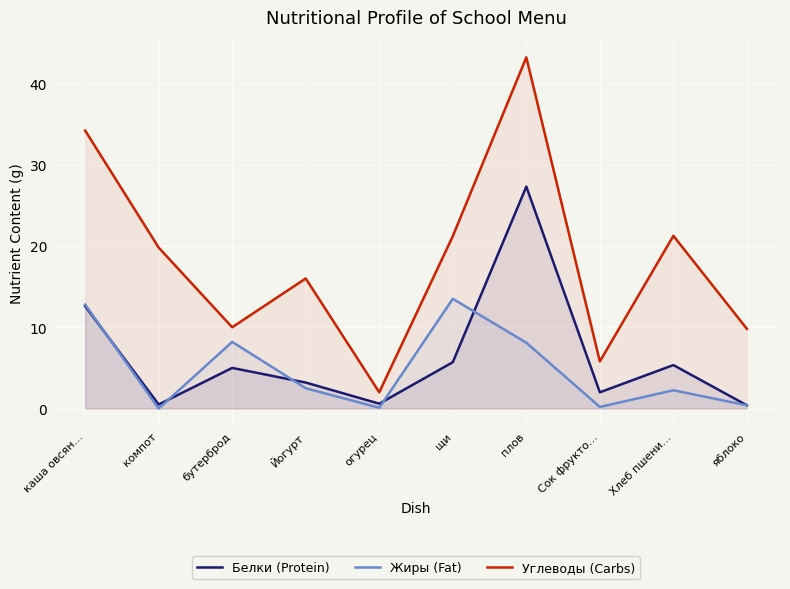

At which category is the sum across all series the highest?

плов